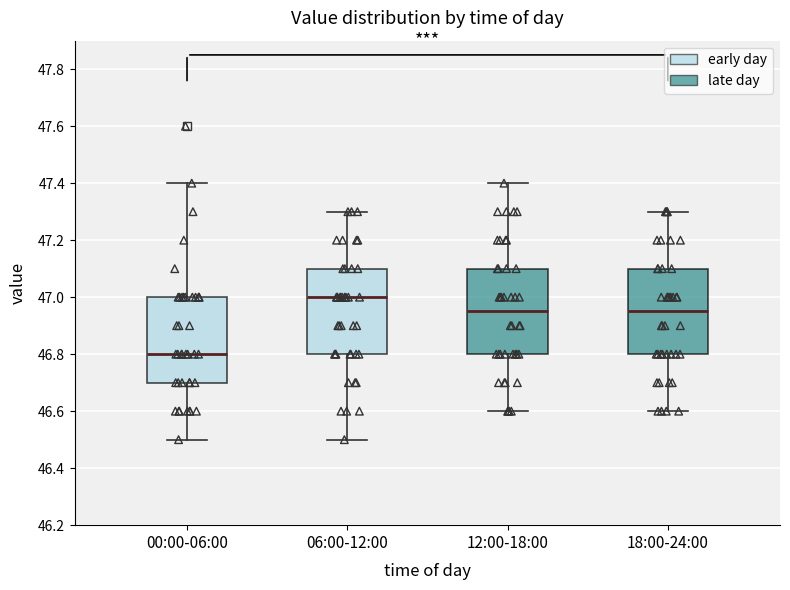

Reading left to right, transcribe this box plot: for each box, give where its median line is, the range the box spans, and where its two whiskers end, as read against the y-axis. The values are not printed on the chart, so give them approximately, as read against the axis.

00:00-06:00: median 46.80, box 46.70 to 47.00, whiskers 46.50 to 47.40
06:00-12:00: median 47.00, box 46.80 to 47.10, whiskers 46.50 to 47.30
12:00-18:00: median 46.96, box 46.80 to 47.10, whiskers 46.60 to 47.40
18:00-24:00: median 46.96, box 46.80 to 47.10, whiskers 46.60 to 47.30